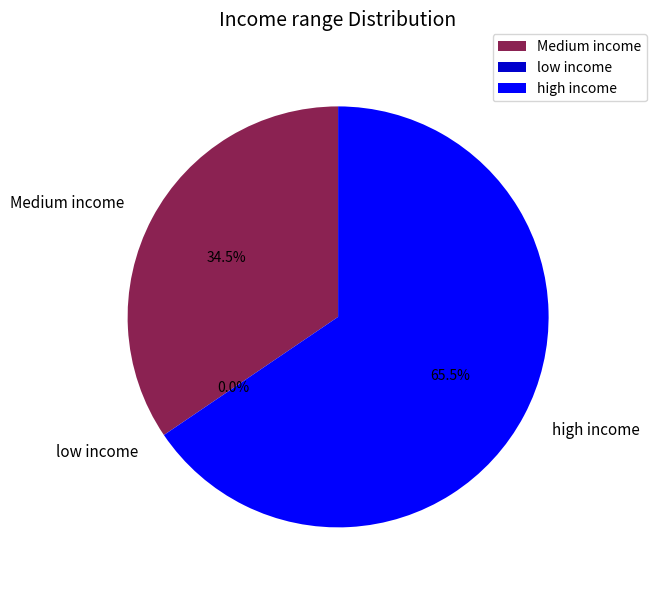

Which category has the biggest portion of the pie?

high income